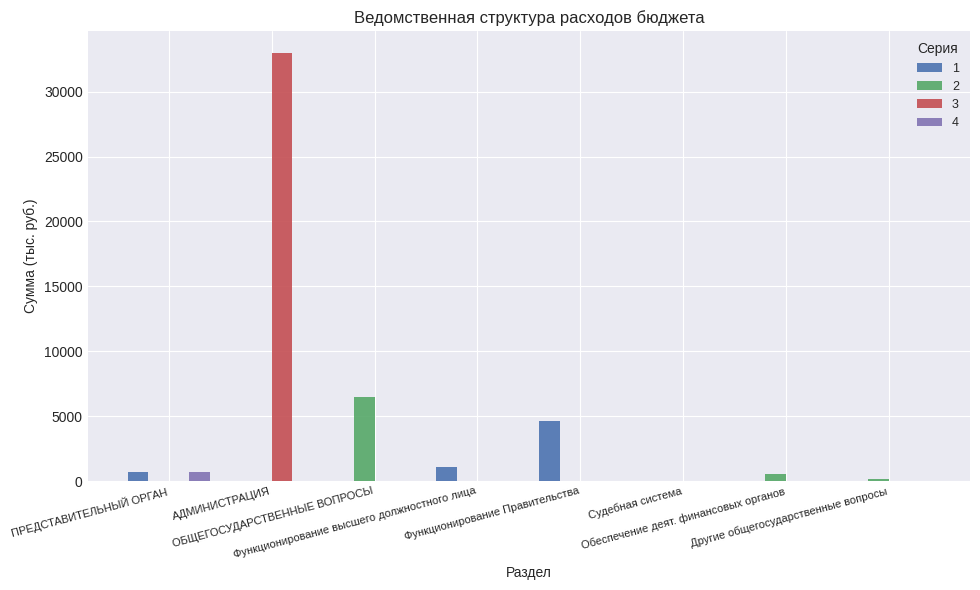

What is the sum of all 3 values?

33012.7